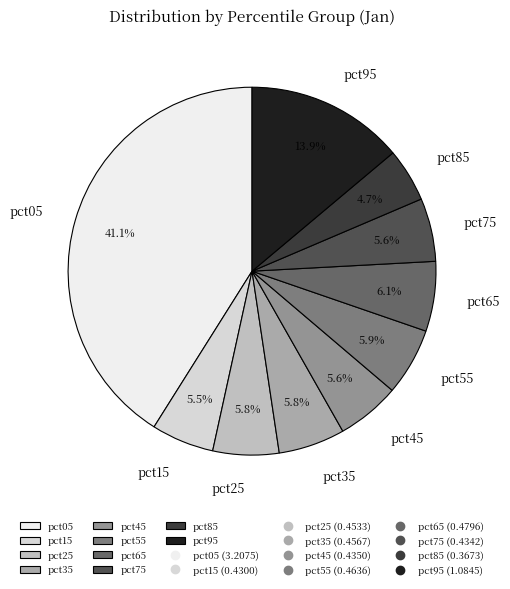

Does any single category account for the majority?

No